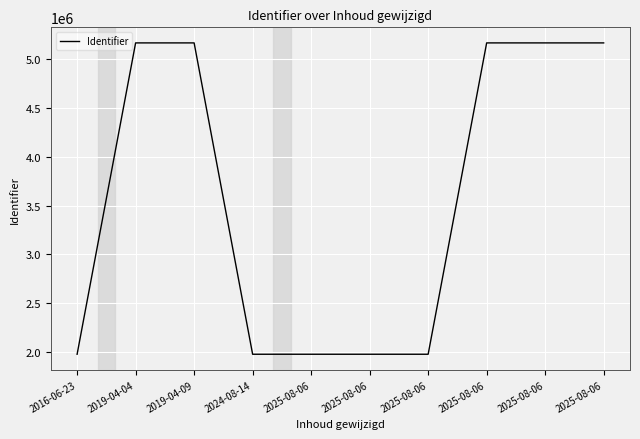

What is the minimum value shown in the chart?

1977869